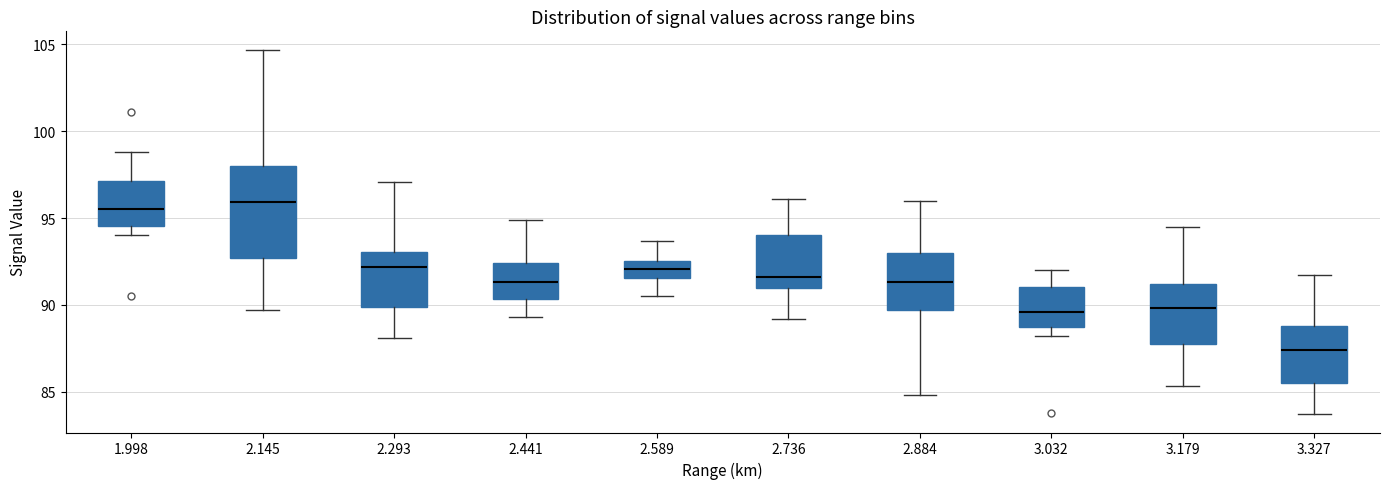

Where is the upper edge of the box at x = 2.145 on the y-axis? The values are not printed on the chart, so give them approximately, as read against the axis.

98.0